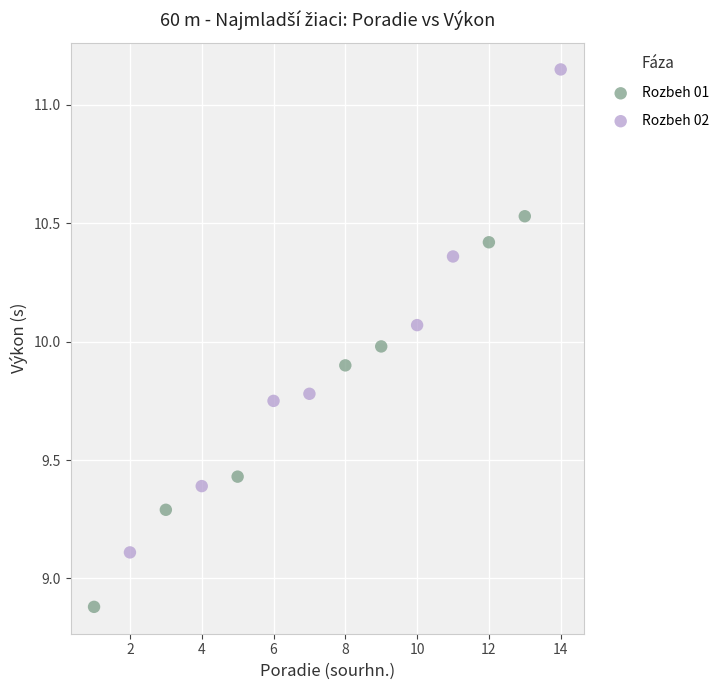

Which series contains the lowest Y value?

Rozbeh 01